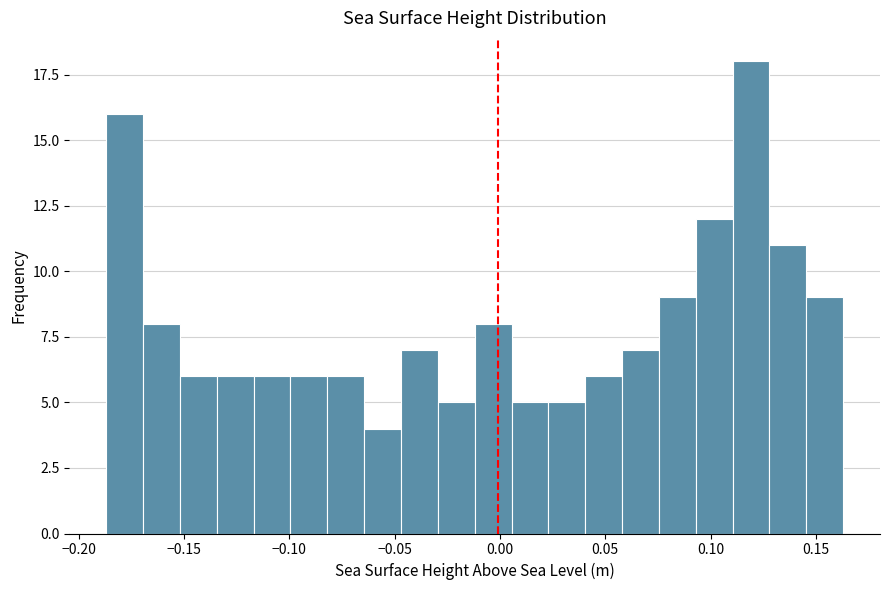

Around what value on the x-axis is the tallest bar? Give the approximate position of its centre, as read against the axis.

0.120